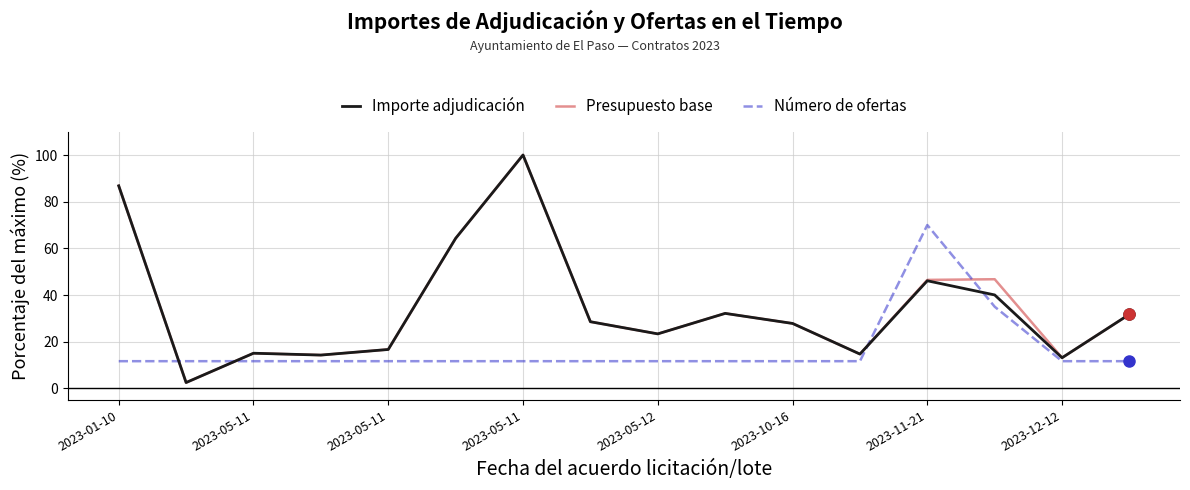

True or false: Importe adjudicación has more than 2 points higher than both neighbors.

True